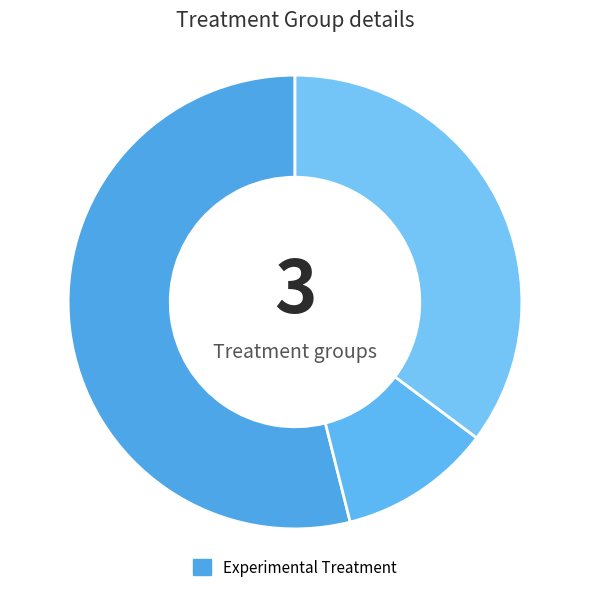

How many segments does this pie chart have?

3